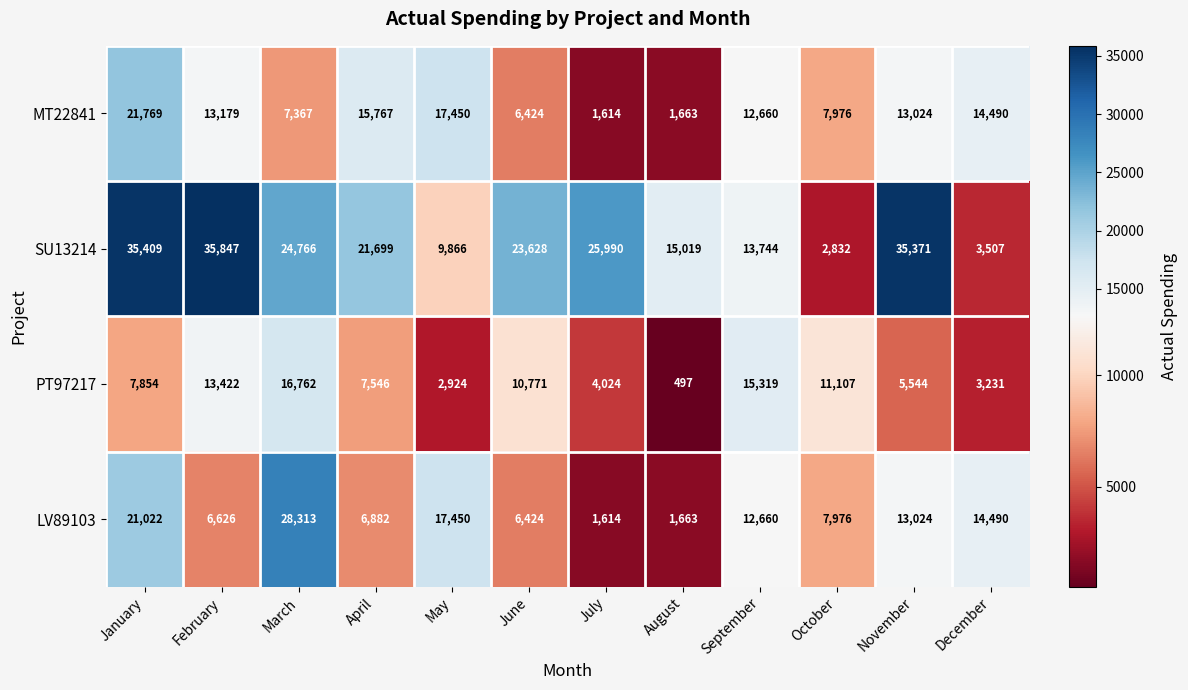

Which series has the largest range (max minus min)?

SU13214